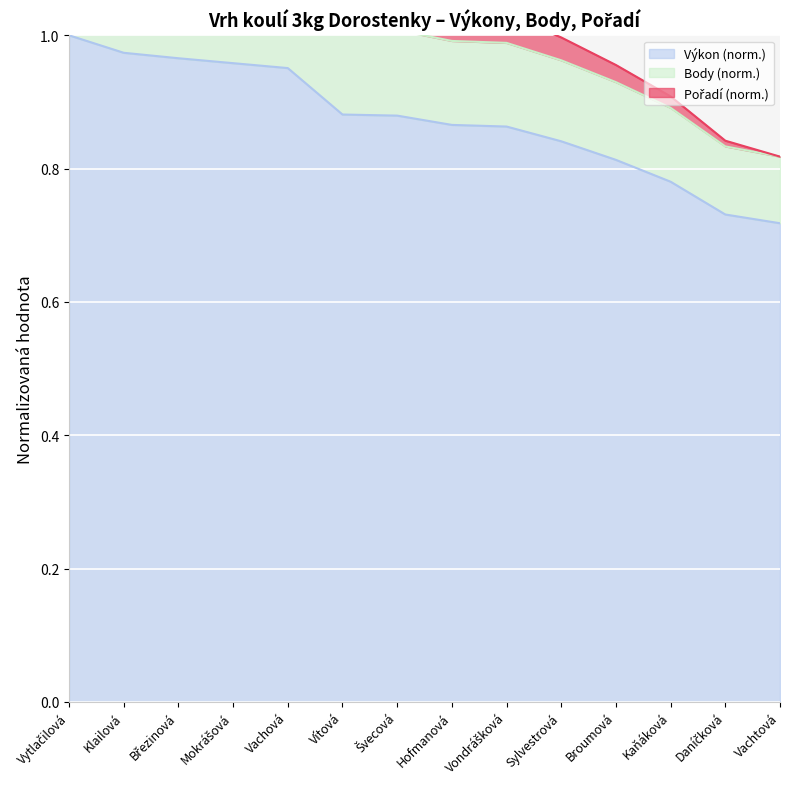

At how many categories does at least one series exceed 0?

14